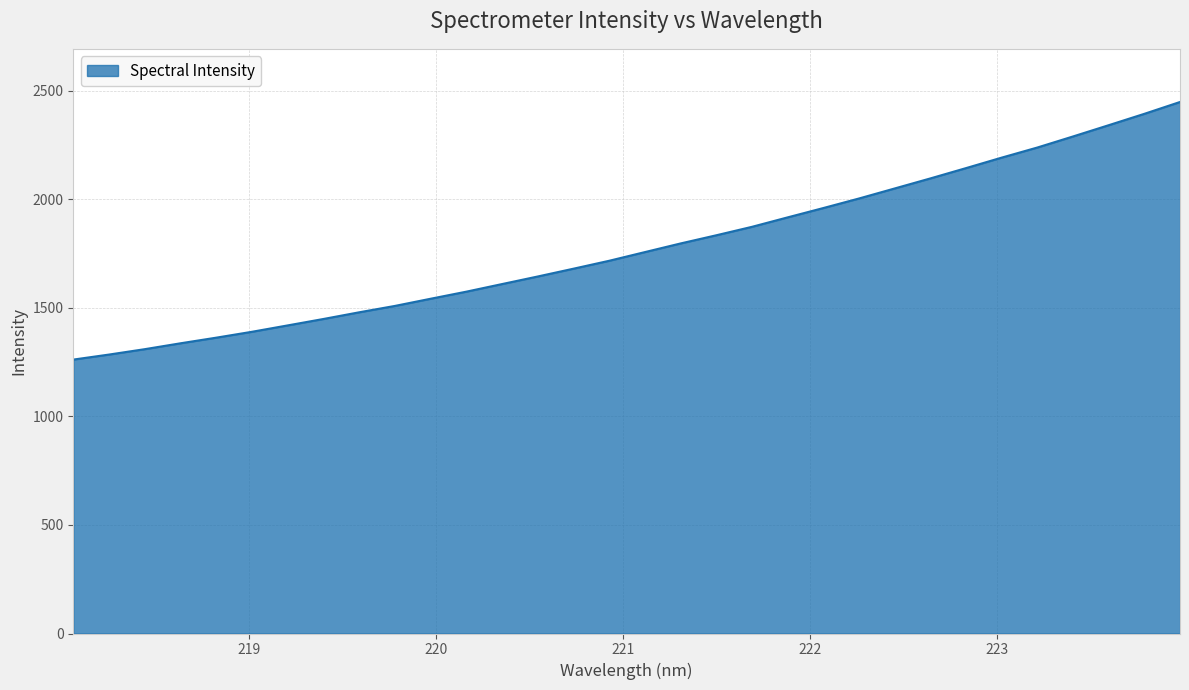

What is the minimum value shown in the chart?

1261.8